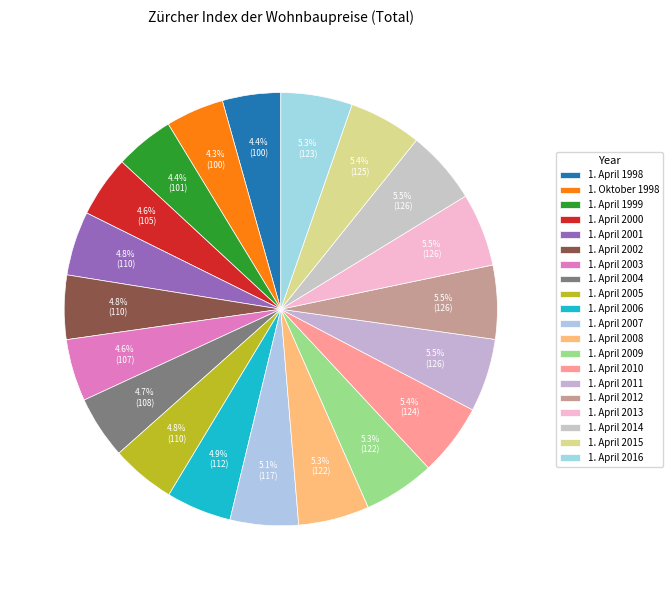

How many slices are in this pie chart?

20